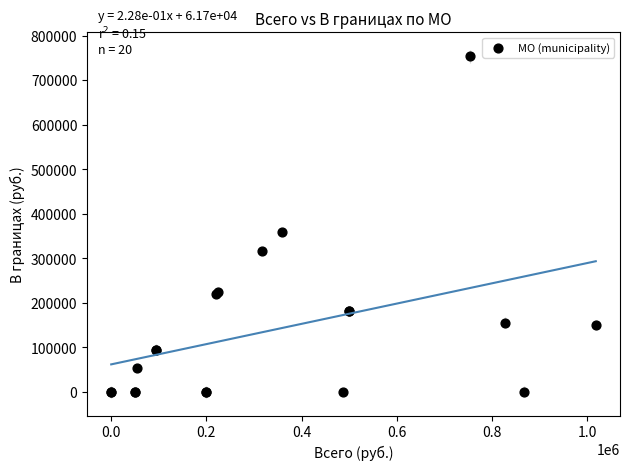

What Y value in the scatter plot is closest to 376924?

358540.6